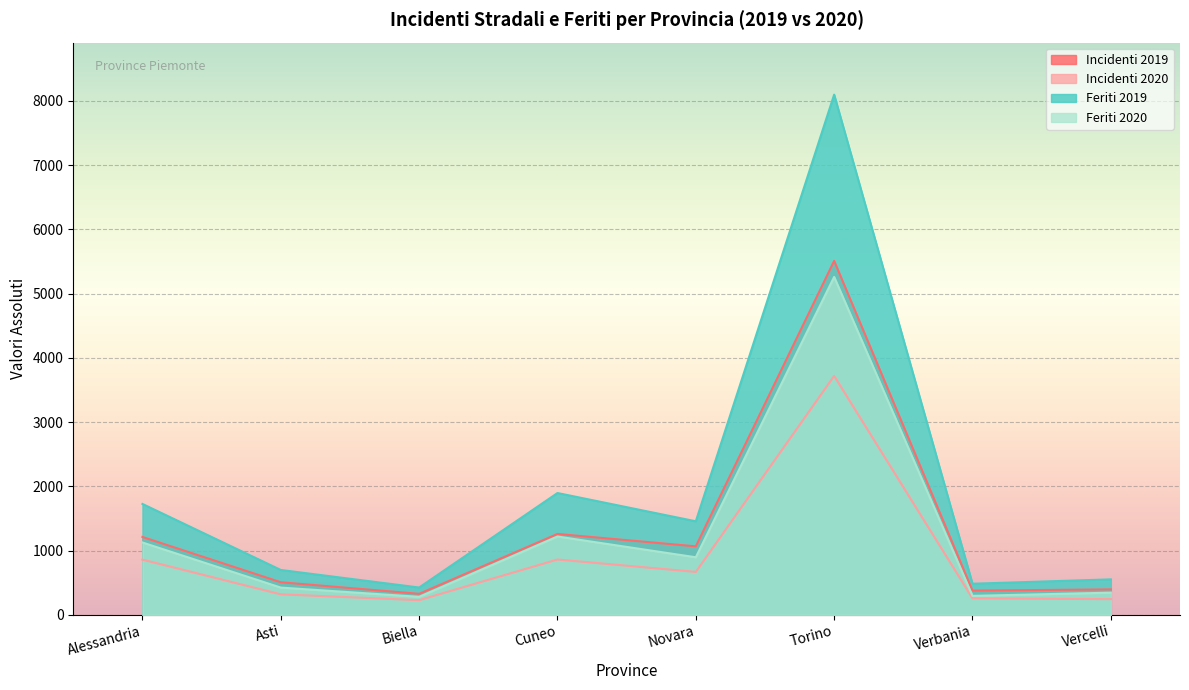

What are all the series names shown in the legend?

Incidenti 2019, Incidenti 2020, Feriti 2019, Feriti 2020